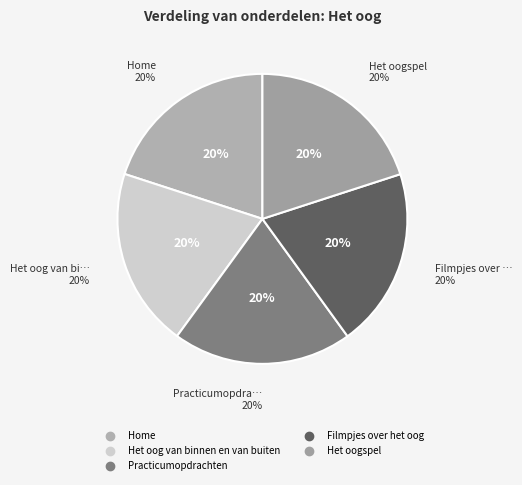

To the nearest percent, what portion does Home represent?

20%